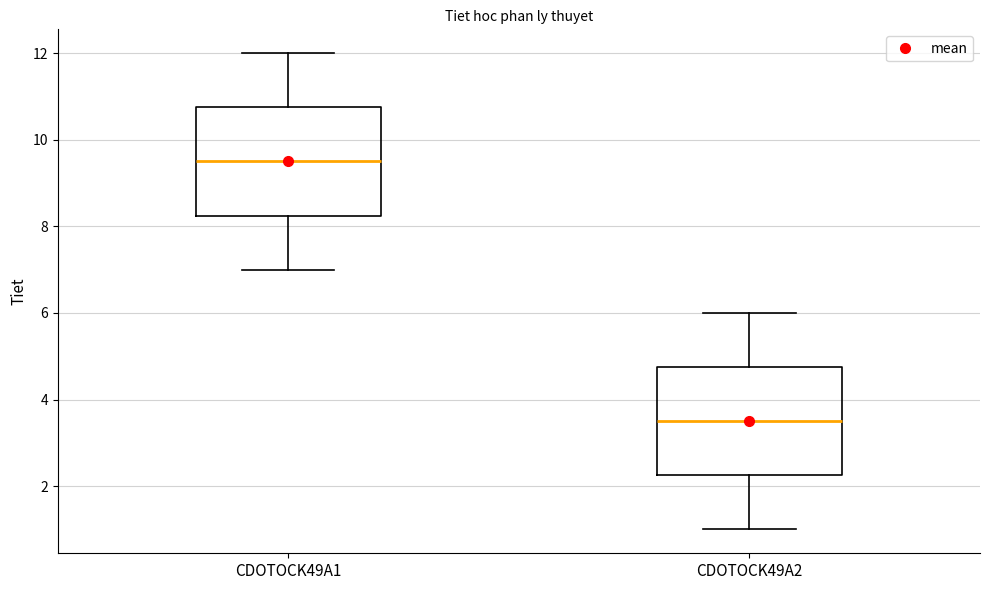

Reading left to right, transcribe this box plot: for each box, give where its median line is, the range the box spans, and where its two whiskers end, as read against the y-axis. The values are not printed on the chart, so give them approximately, as read against the axis.

CDOTOCK49A1: median 9.6, box 8.2 to 10.8, whiskers 7.0 to 12.0
CDOTOCK49A2: median 3.6, box 2.2 to 4.8, whiskers 1.0 to 6.0